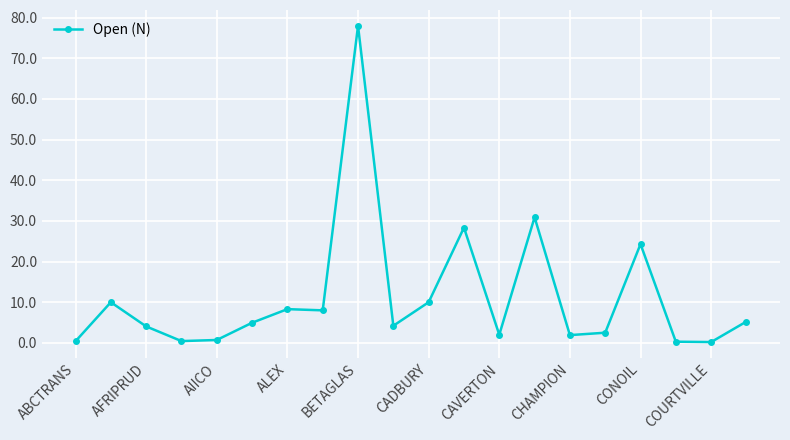

What is the greatest value displayed?

78.0